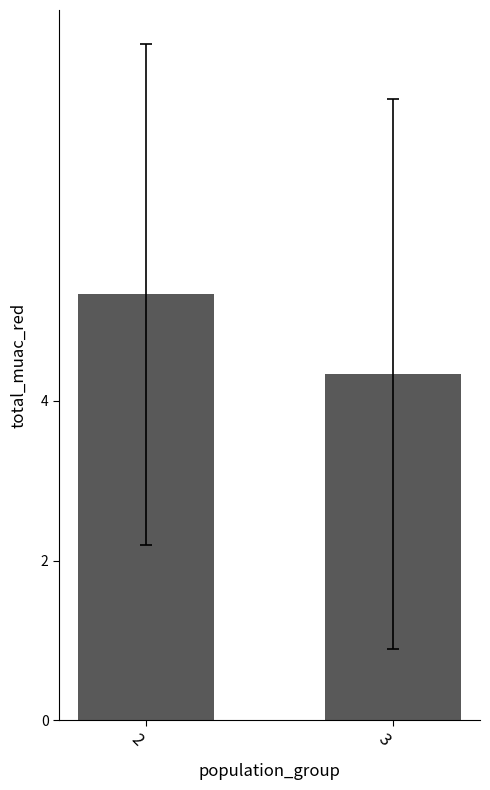

Does the chart contain stacked bars?

No